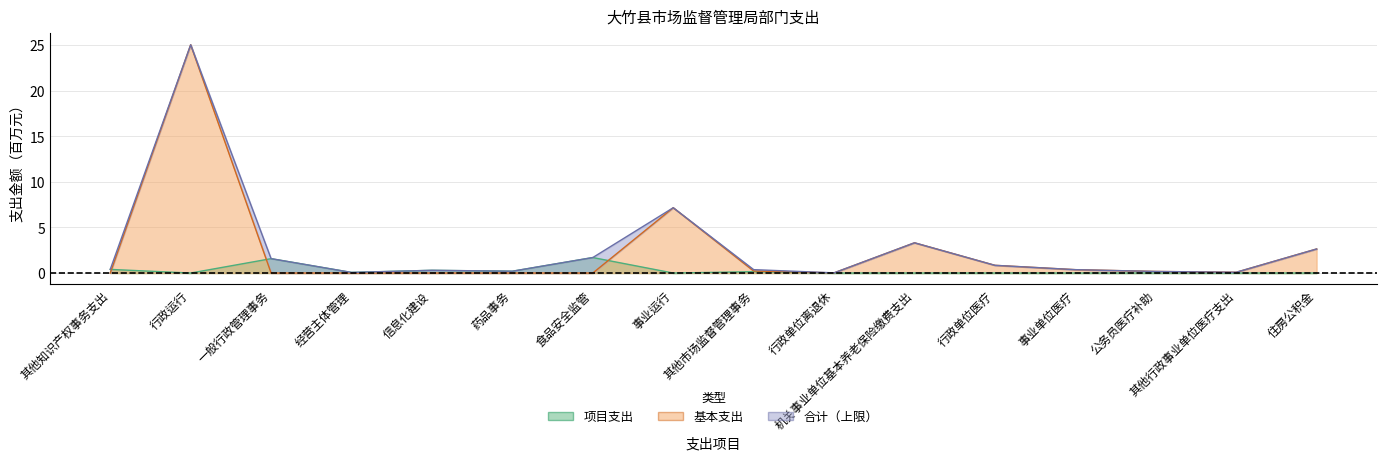

True or false: 项目支出 and 合计 intersect in this chart.

False